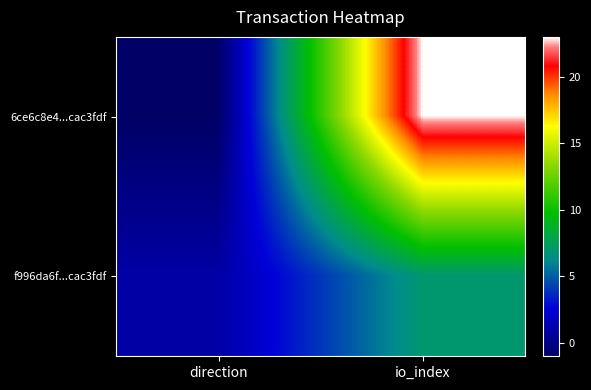

What is the difference between the highest and lowest values at direction?

2